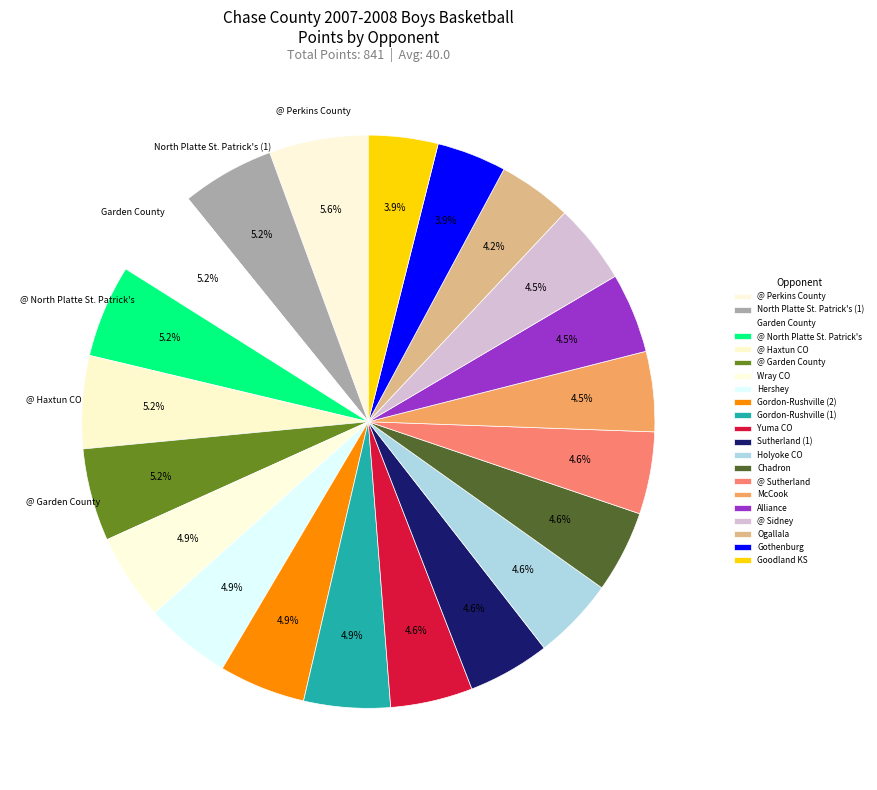

How many segments does this pie chart have?

21